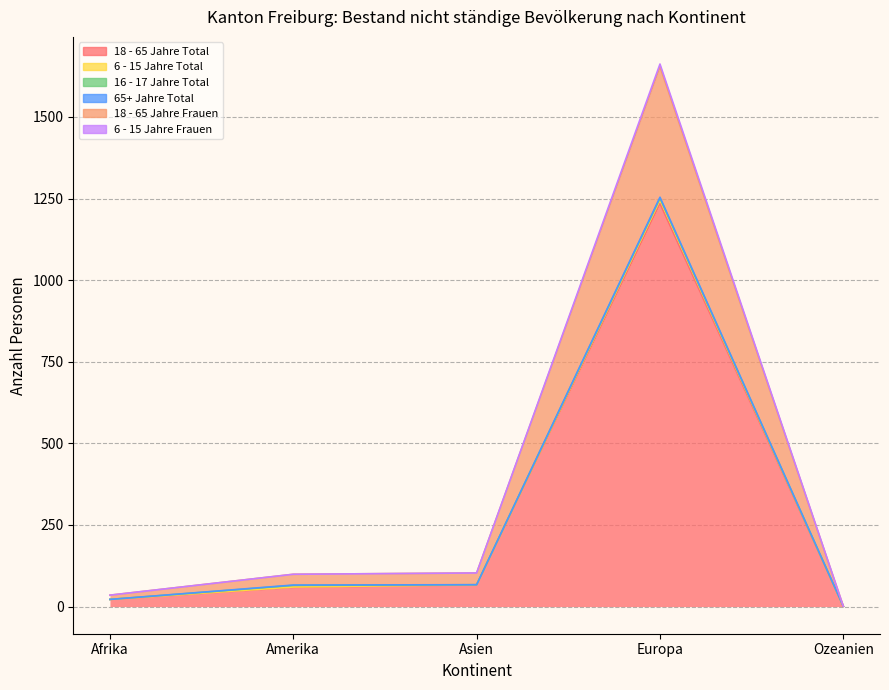

What is the sum of all 18 - 65 Jahre Total values?

1384